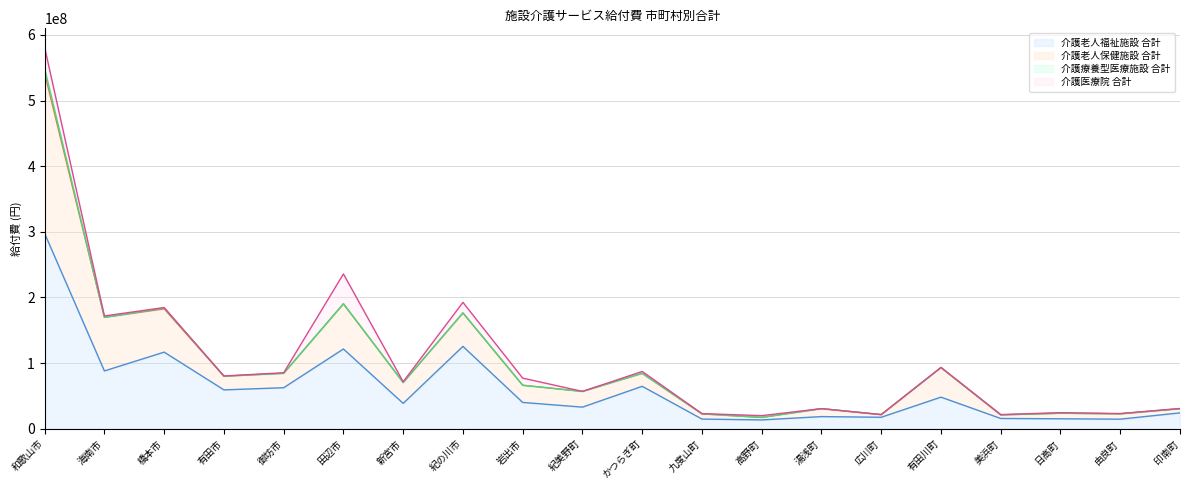

At which category does the chart reach its minimum across all series?

高野町